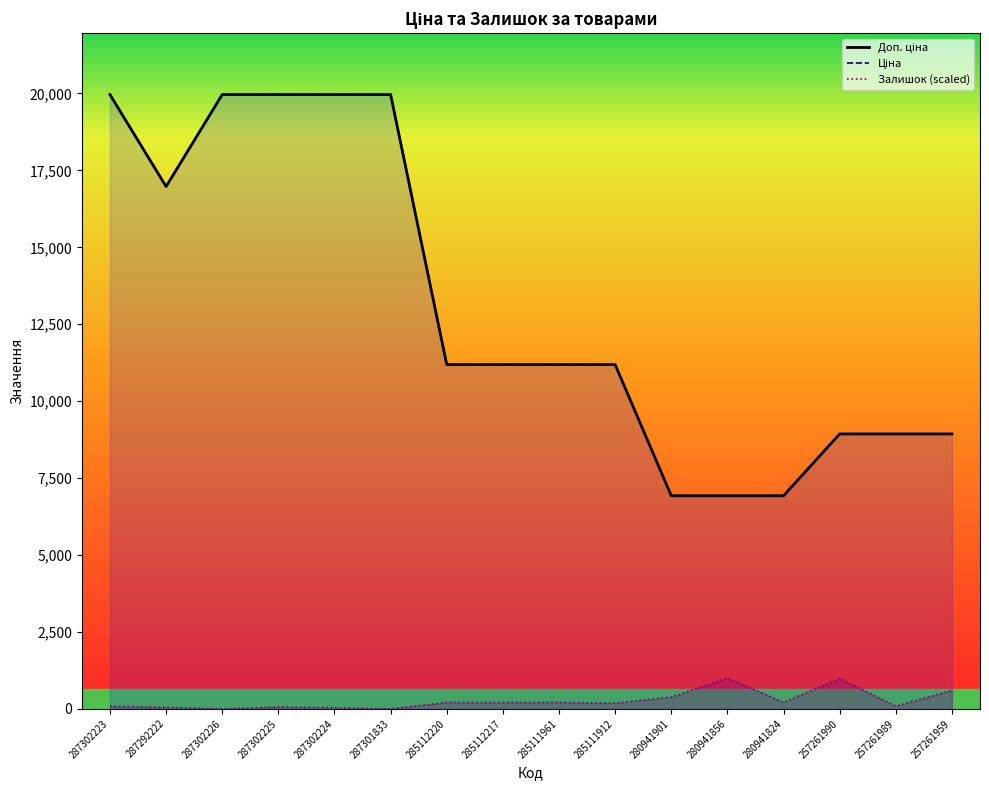

What is the total value across all series at 285111961?

22585.8